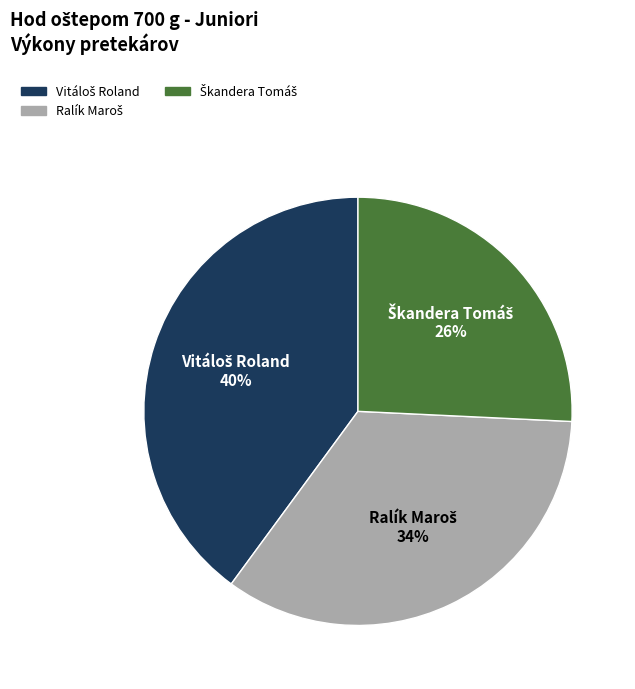

To the nearest percent, what is the average slice percentage?

33%